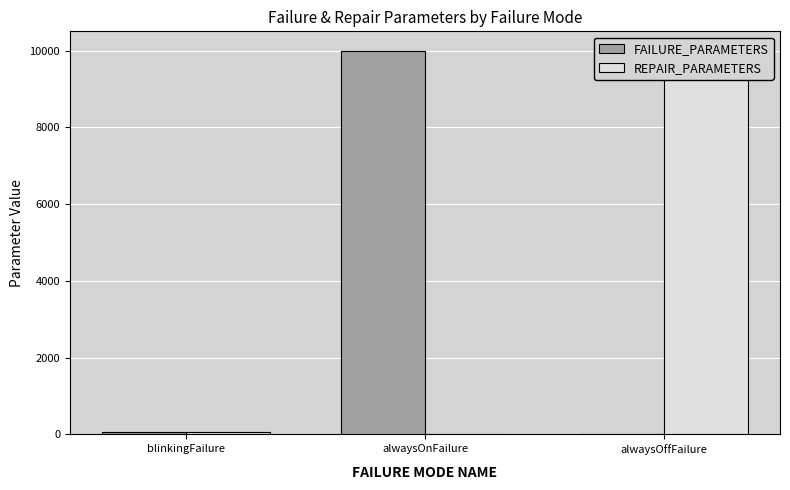

How many bars are there in each group?

2